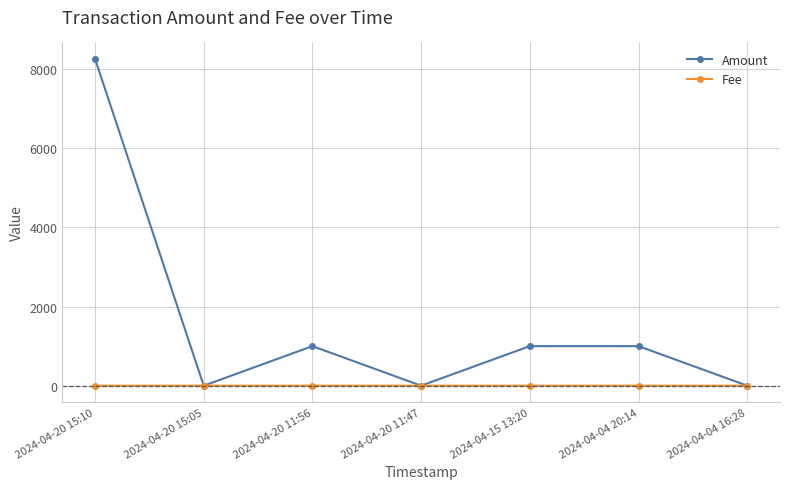

Which category has the highest value in the Amount series?

2024-04-20 15:10